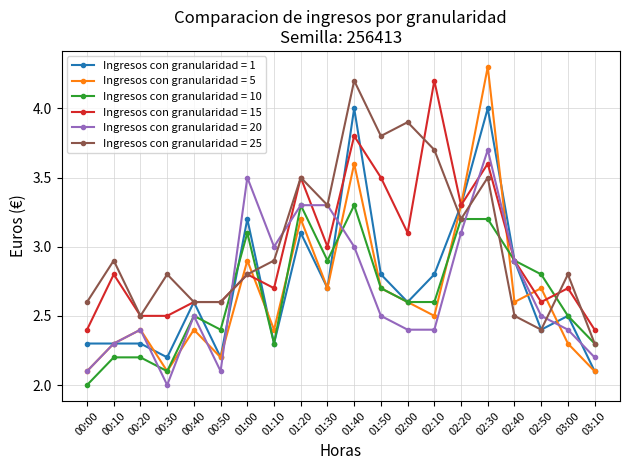

How many lines are shown in the chart?

6